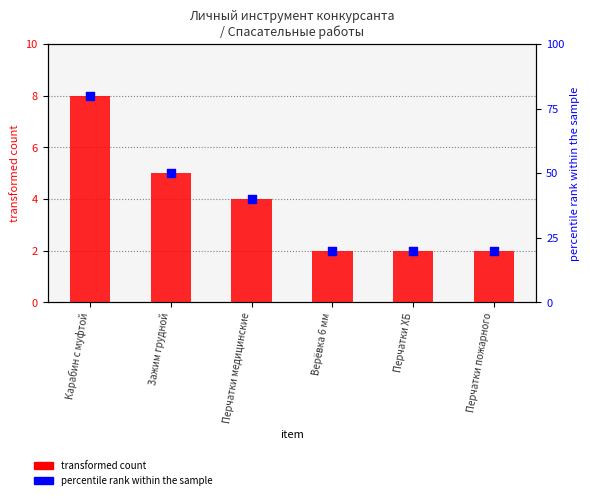

What is the total value across all series at Карабин с муфтой?

88